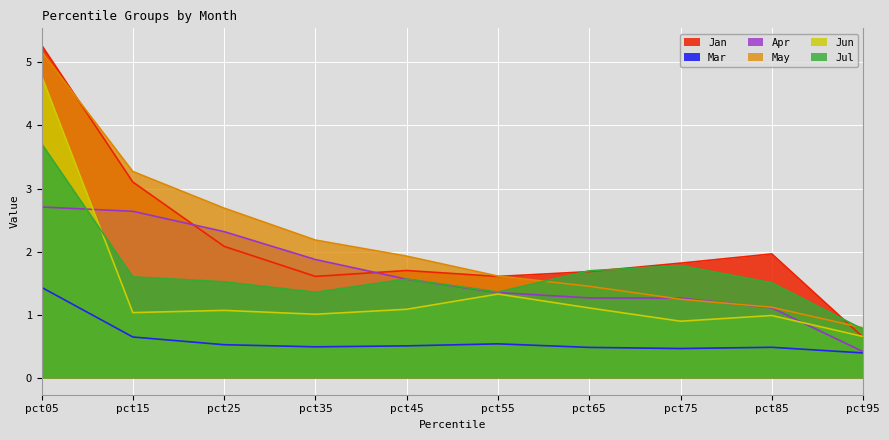

True or false: May and Mar intersect in this chart.

False